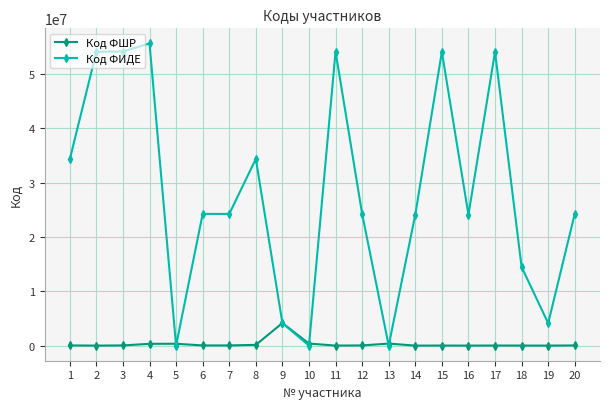

The value of Код ФИДЕ at 2 is 32033335. True or false?

False